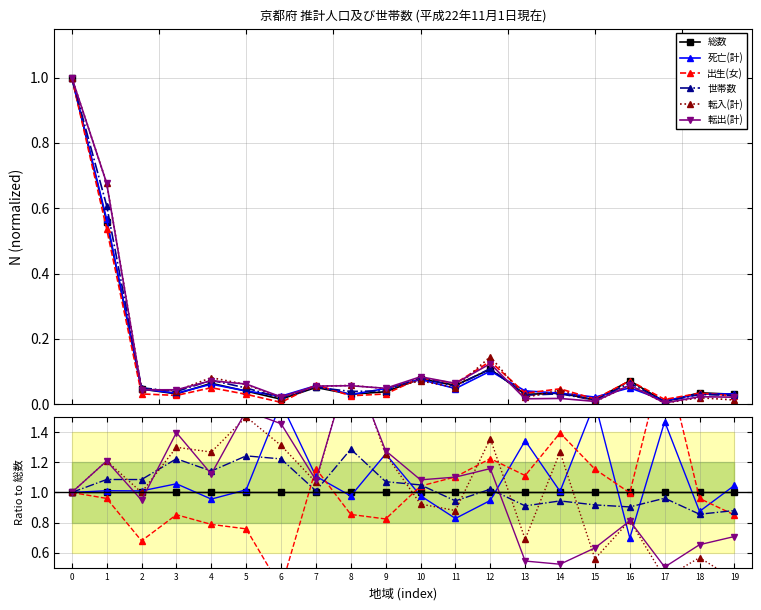

Between which two adjacent categories do 死亡(計) and 世帯数 first intersect?

5 and 6